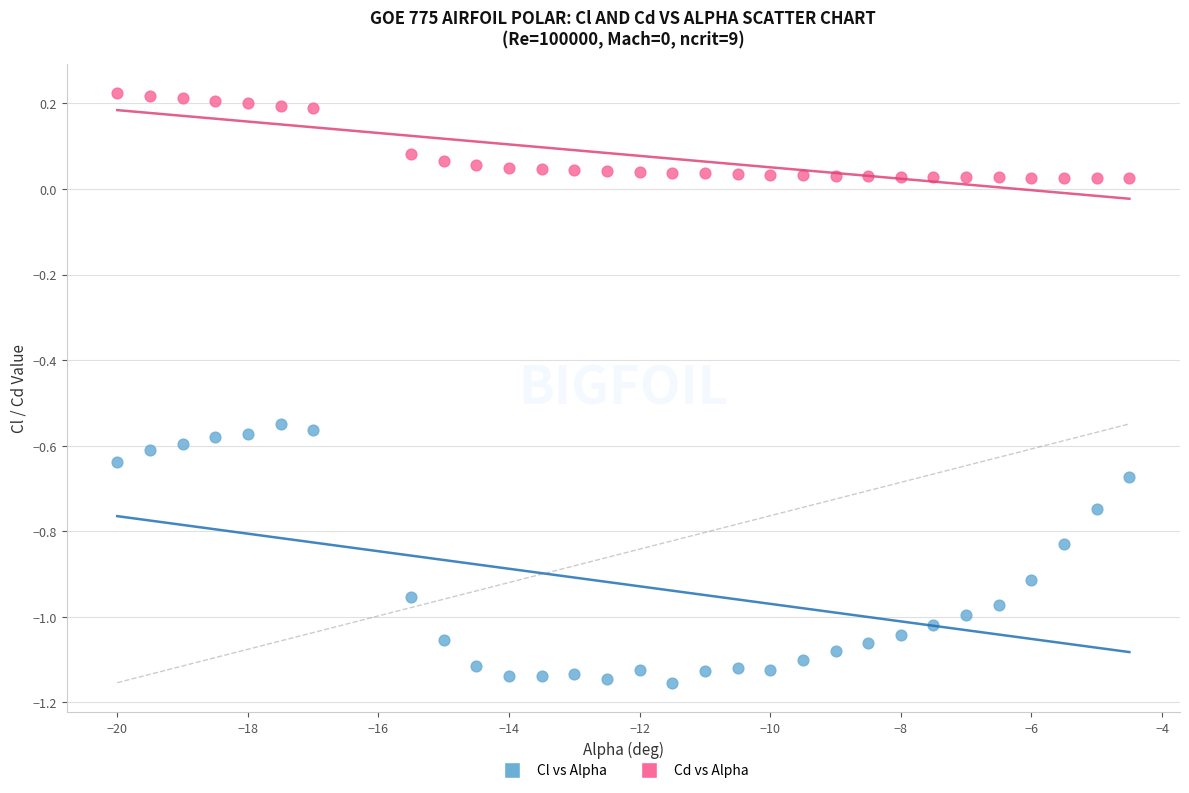

Which series reaches the minimum Y coordinate?

Cl vs Alpha